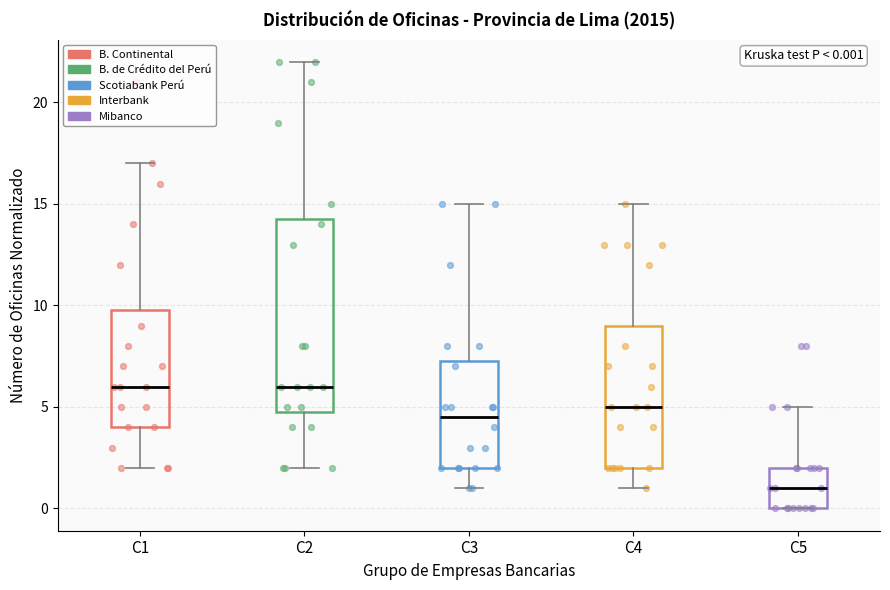

Comparing the boxes themselves (not the whiskers), which one is the tallest?

C2